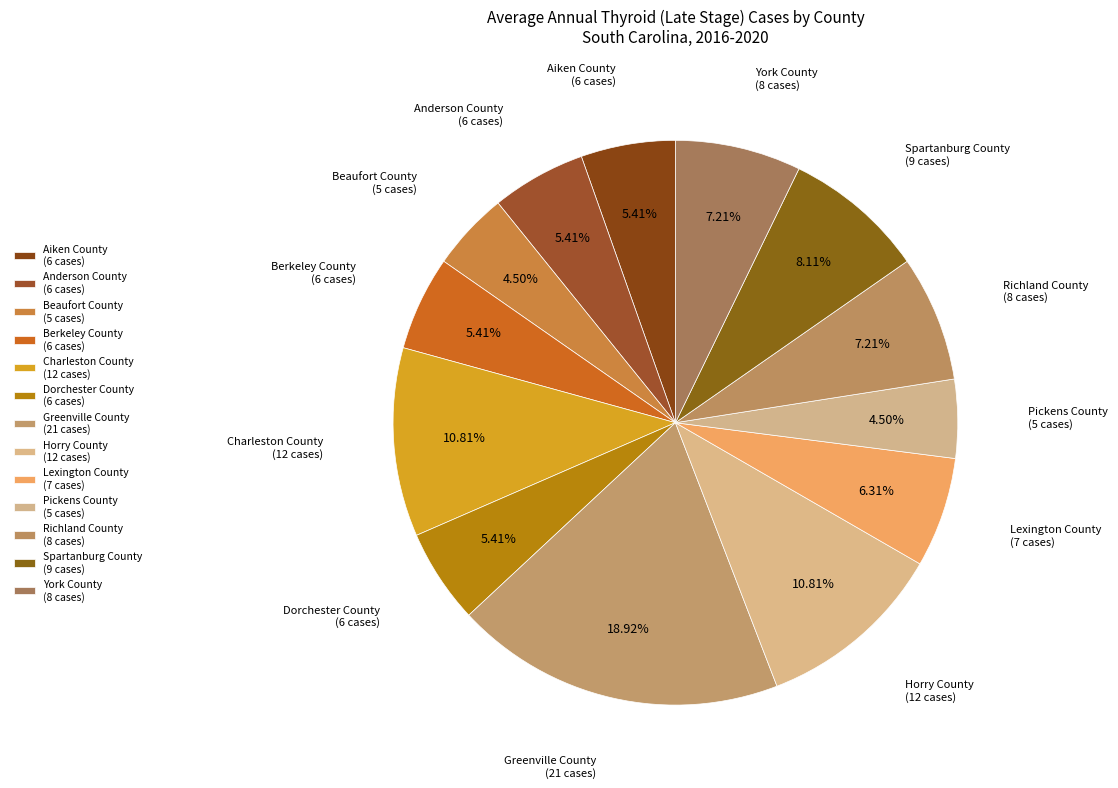

To the nearest percent, what is the difference between the Dorchester County and Charleston County slice percentages?

5%